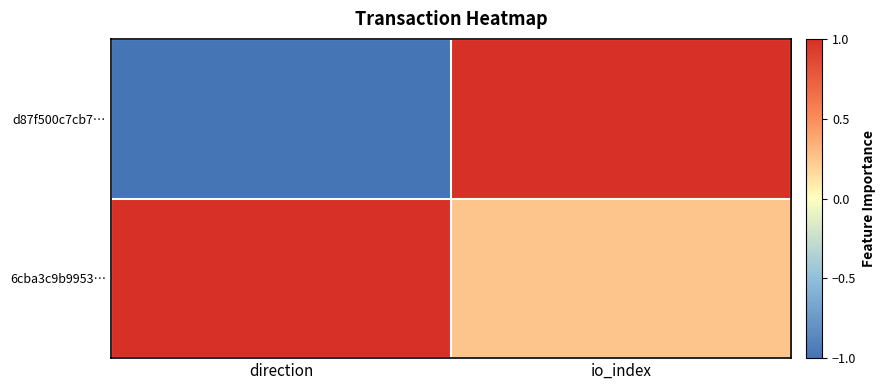

List the series in order of their peak value, lowest first.

d87f500c7cb7…, 6cba3c9b9953…